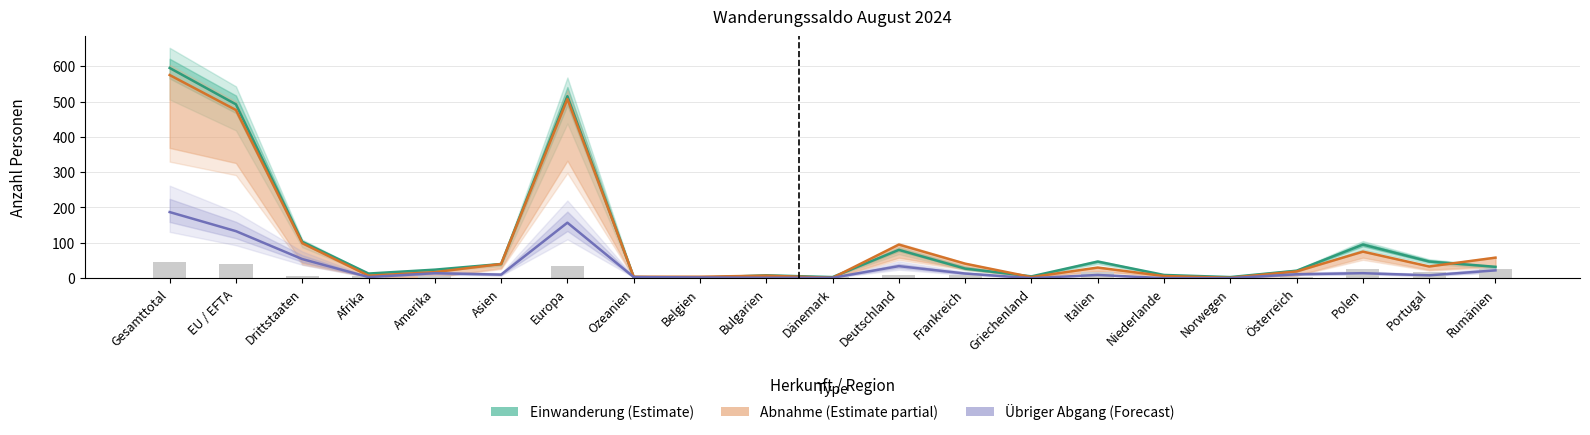

Which series changed the most between Amerika and Österreich?

Einwanderung (Estimate)